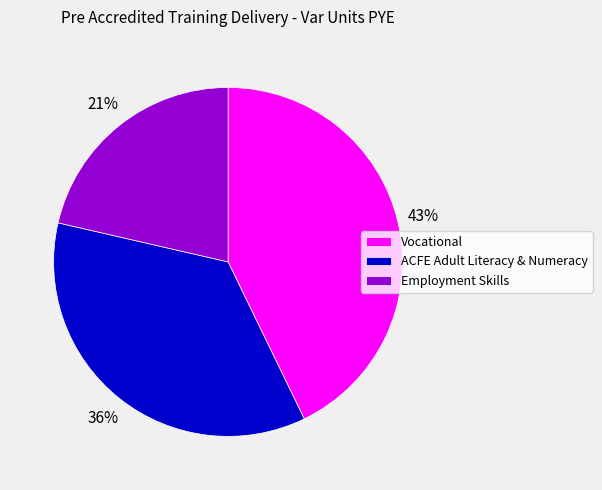

To the nearest percent, what is the average slice percentage?

33%